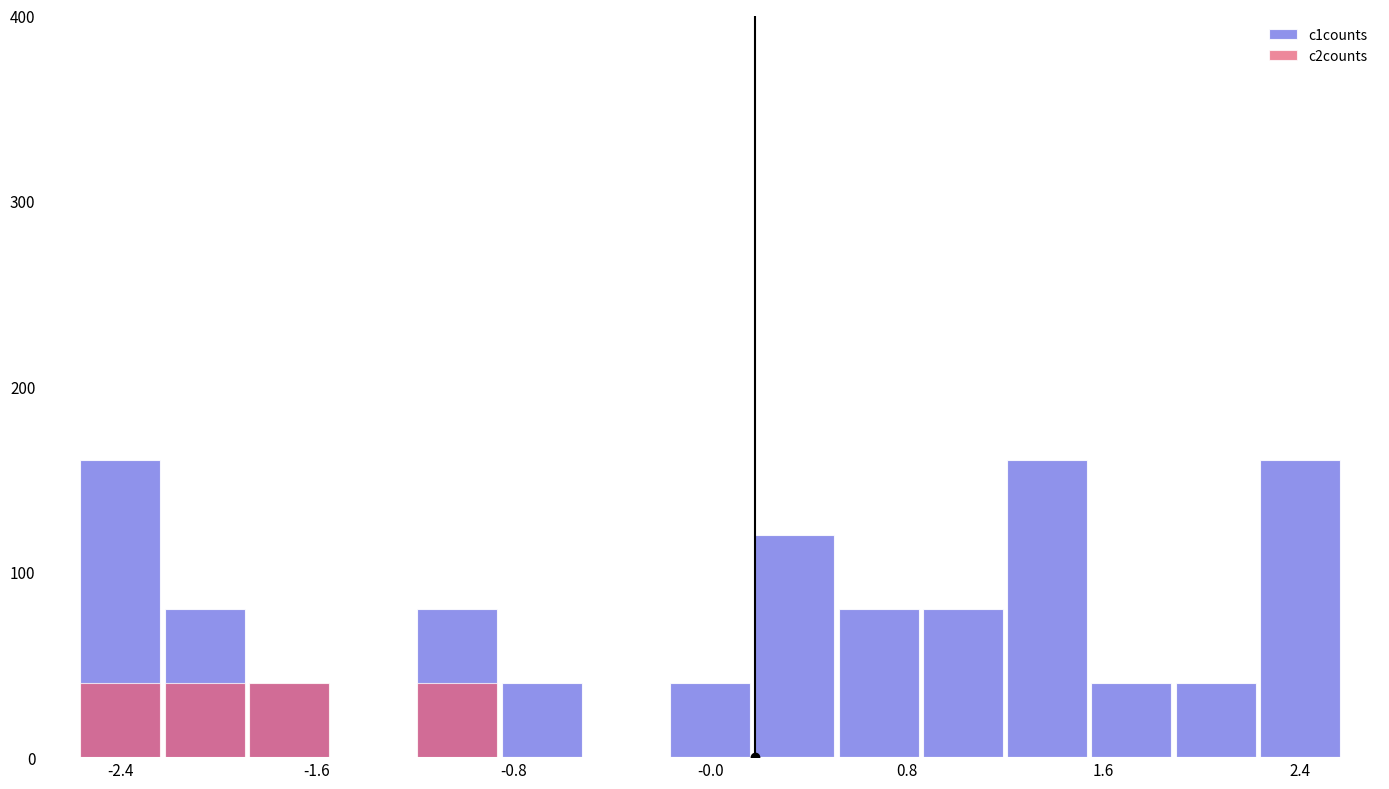

Which series has the largest range (max minus min)?

c1counts